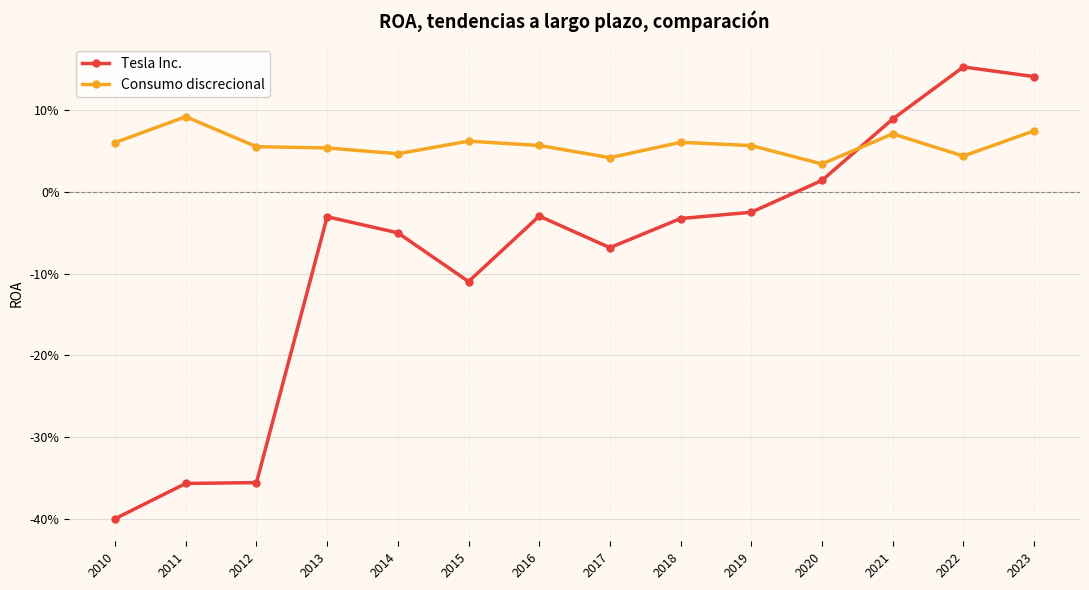

How many intersections are there between Consumo discrecional and Tesla Inc.?

1